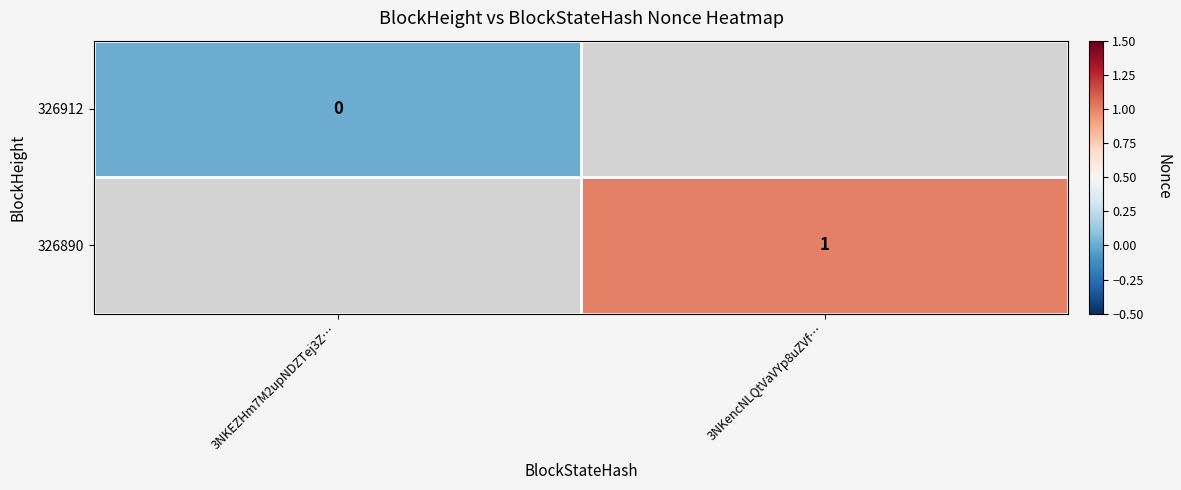

Is the value of 326890 at 3NKencNLQtVaVYp8uZVf… greater than the value of 326912 at 3NKEZHm7M2upNDZTej3Z…?

Yes